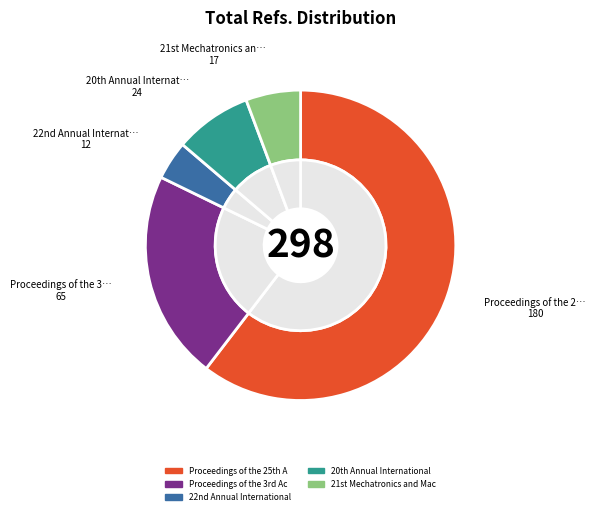

To the nearest percent, what is the average slice percentage?

20%